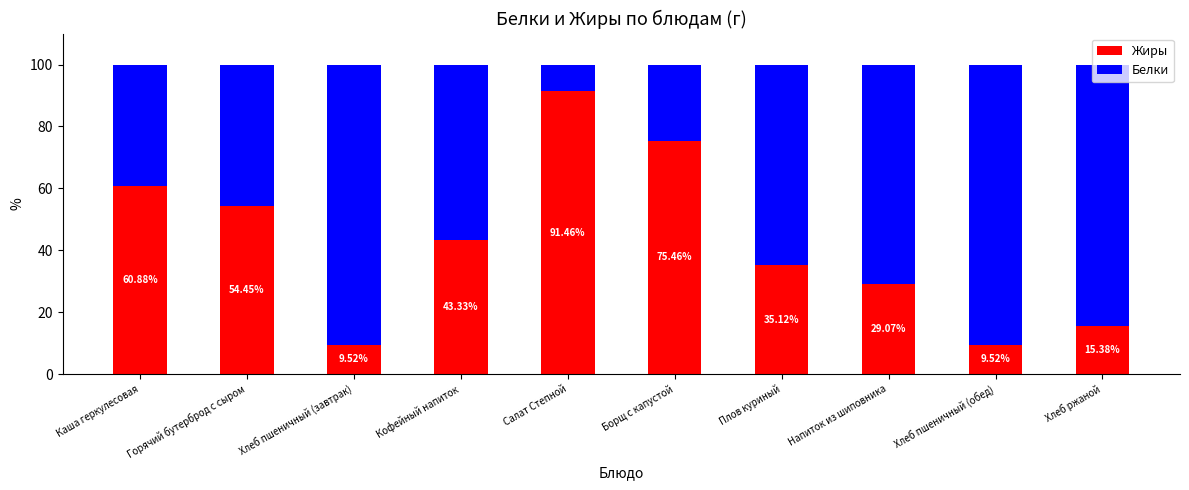

What are all the series names shown in the legend?

Жиры, Белки